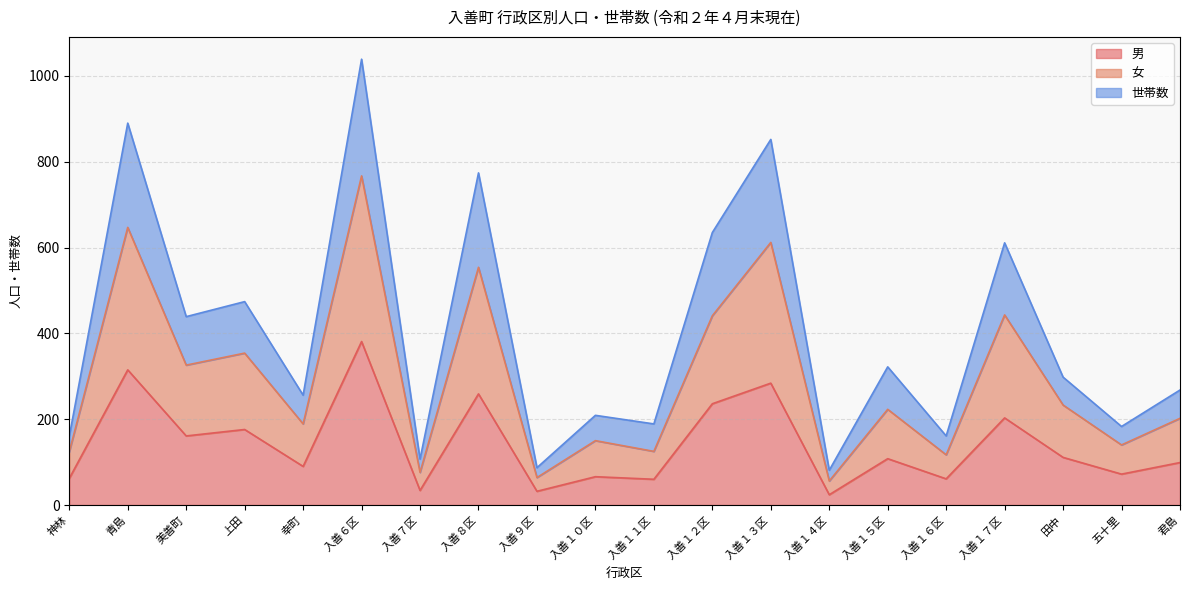

Reading left to right, extract all data points from this chart.

男: 神林=62	青島=315	美善町=161	上田=176	幸町=90	入善６区=381	入善７区=34	入善８区=259	入善９区=32	入善１０区=66	入善１１区=60	入善１２区=236	入善１３区=284	入善１４区=24	入善１５区=108	入善１６区=61	入善１７区=203	田中=111	五十里=72	君島=99
女: 神林=124	青島=647	美善町=326	上田=354	幸町=189	入善６区=767	入善７区=76	入善８区=554	入善９区=64	入善１０区=150	入善１１区=125	入善１２区=441	入善１３区=612	入善１４区=56	入善１５区=223	入善１６区=117	入善１７区=443	田中=233	五十里=140	君島=202
世帯数: 神林=160	青島=890	美善町=439	上田=474	幸町=256	入善６区=1039	入善７区=107	入善８区=774	入善９区=87	入善１０区=209	入善１１区=189	入善１２区=635	入善１３区=852	入善１４区=81	入善１５区=322	入善１６区=161	入善１７区=611	田中=298	五十里=183	君島=268